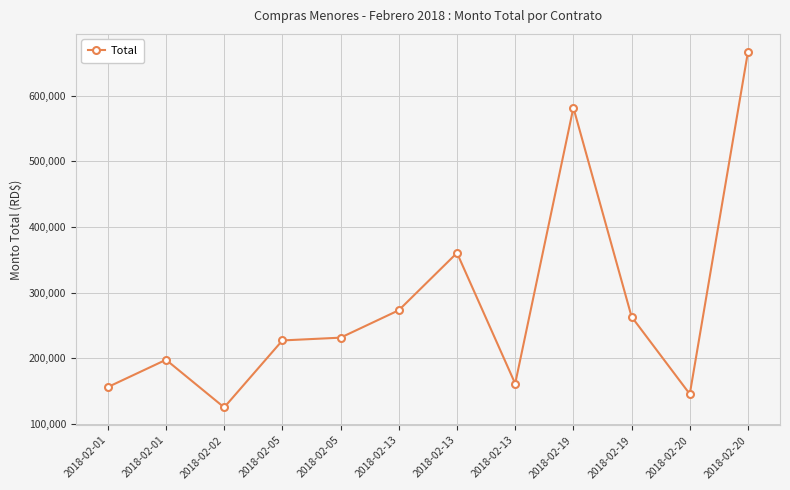

The chart shows a value of 666997.4 at 2018-02-20. True or false?

True